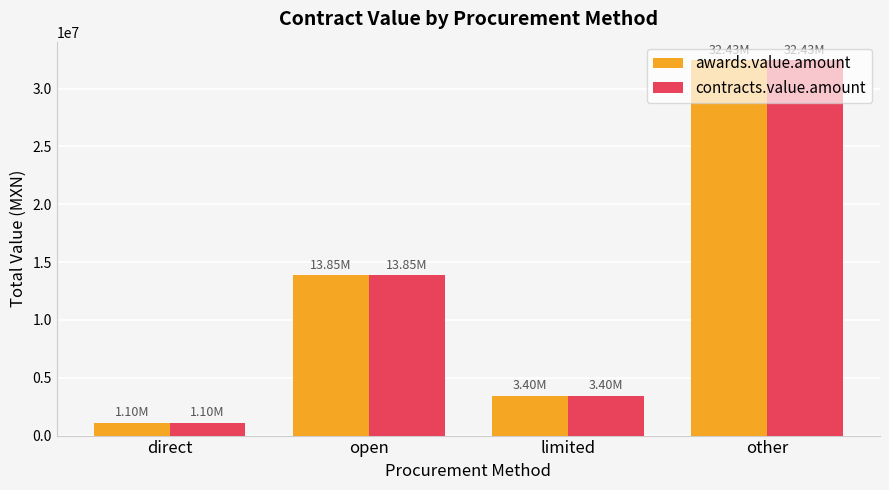

List the labels in order of awards.value.amount value, smallest first.

direct, limited, open, other